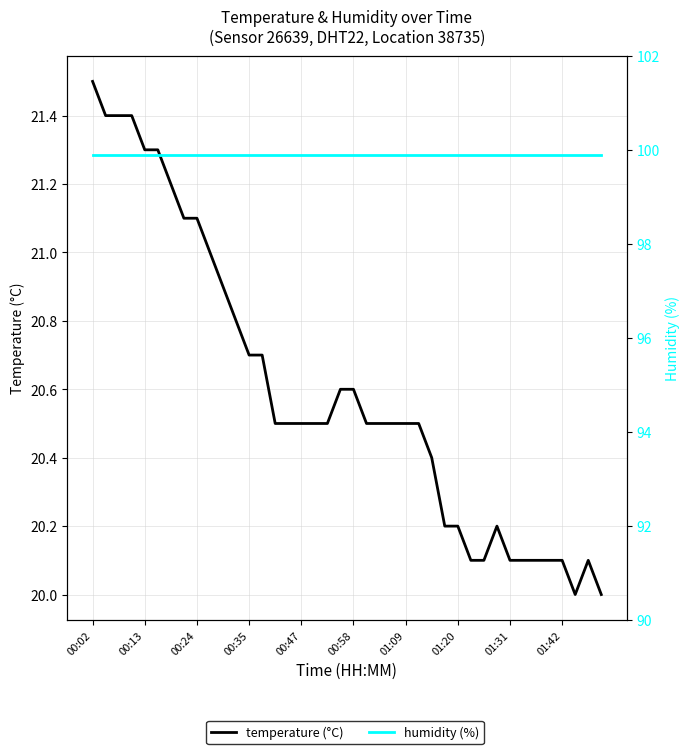

In temperature (°C), how many points are lower than both neighbors (excluding endpoints)?

1